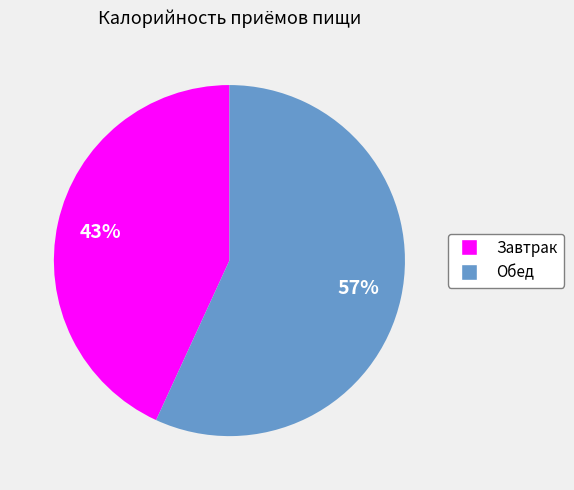

Which slice is the largest?

Обед